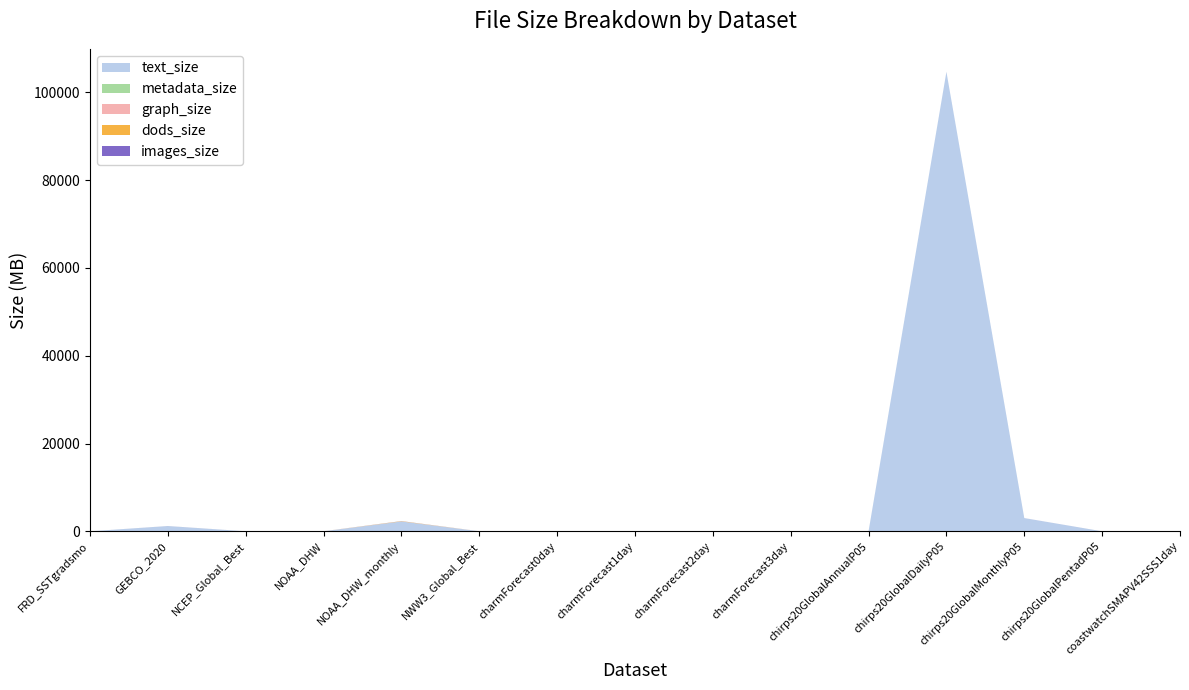

Reading right to left, extract all data points from this chart.

text_size: coastwatchSMAPV42SSS1day=2007714	chirps20GlobalPentadP05=801167	chirps20GlobalMonthlyP05=3002568720	chirps20GlobalDailyP05=104690449287	chirps20GlobalAnnualP05=6335413	charmForecast3day=431336	charmForecast2day=385676	charmForecast1day=524302	charmForecast0day=9921274	NWW3_Global_Best=7269902	NOAA_DHW_monthly=2239319085	NOAA_DHW=4481797	NCEP_Global_Best=3053859	GEBCO_2020=1195840451	FRD_SSTgradsmo=271241
metadata_size: coastwatchSMAPV42SSS1day=165422	chirps20GlobalPentadP05=138004	chirps20GlobalMonthlyP05=111728	chirps20GlobalDailyP05=109802	chirps20GlobalAnnualP05=76835	charmForecast3day=292770	charmForecast2day=145673	charmForecast1day=179935	charmForecast0day=425419	NWW3_Global_Best=7759	NOAA_DHW_monthly=186211	NOAA_DHW=51138	NCEP_Global_Best=98742	GEBCO_2020=71790	FRD_SSTgradsmo=19422
graph_size: coastwatchSMAPV42SSS1day=2591371	chirps20GlobalPentadP05=486268	chirps20GlobalMonthlyP05=1728381	chirps20GlobalDailyP05=1591902	chirps20GlobalAnnualP05=1293666	charmForecast3day=1034452	charmForecast2day=366745	charmForecast1day=588809	charmForecast0day=4812860	NWW3_Global_Best=8913762	NOAA_DHW_monthly=4484430	NOAA_DHW=8598363	NCEP_Global_Best=1735902	GEBCO_2020=1001670	FRD_SSTgradsmo=353948
dods_size: coastwatchSMAPV42SSS1day=16495658	chirps20GlobalPentadP05=741427	chirps20GlobalMonthlyP05=250296	chirps20GlobalDailyP05=3321458	chirps20GlobalAnnualP05=191880	charmForecast3day=205474	charmForecast2day=210921	charmForecast1day=205781	charmForecast0day=210948	NWW3_Global_Best=0	NOAA_DHW_monthly=61391420	NOAA_DHW=0	NCEP_Global_Best=0	GEBCO_2020=1173952	FRD_SSTgradsmo=0
images_size: coastwatchSMAPV42SSS1day=13181679	chirps20GlobalPentadP05=169302	chirps20GlobalMonthlyP05=4774862	chirps20GlobalDailyP05=2118635	chirps20GlobalAnnualP05=4057865	charmForecast3day=14309876	charmForecast2day=249350	charmForecast1day=707030	charmForecast0day=15904781	NWW3_Global_Best=0	NOAA_DHW_monthly=22526290	NOAA_DHW=438829	NCEP_Global_Best=0	GEBCO_2020=1907009	FRD_SSTgradsmo=59840